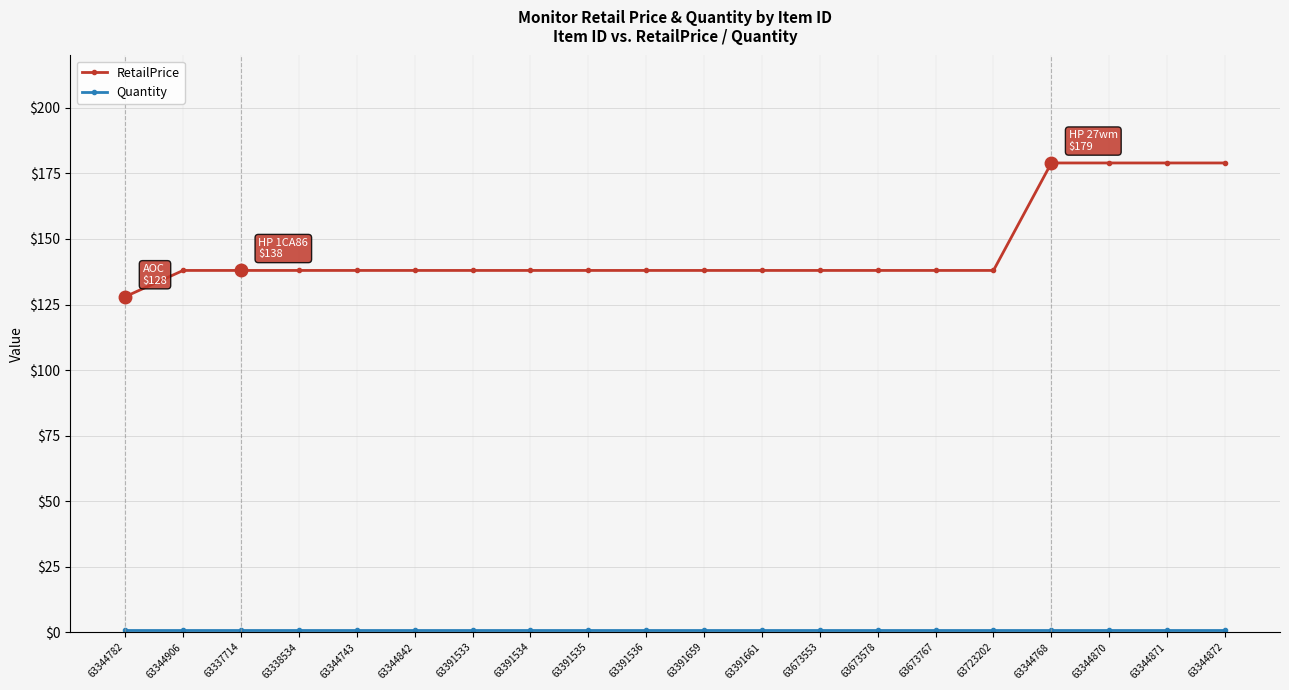

Which category has the lowest value in the RetailPrice series?

63344782